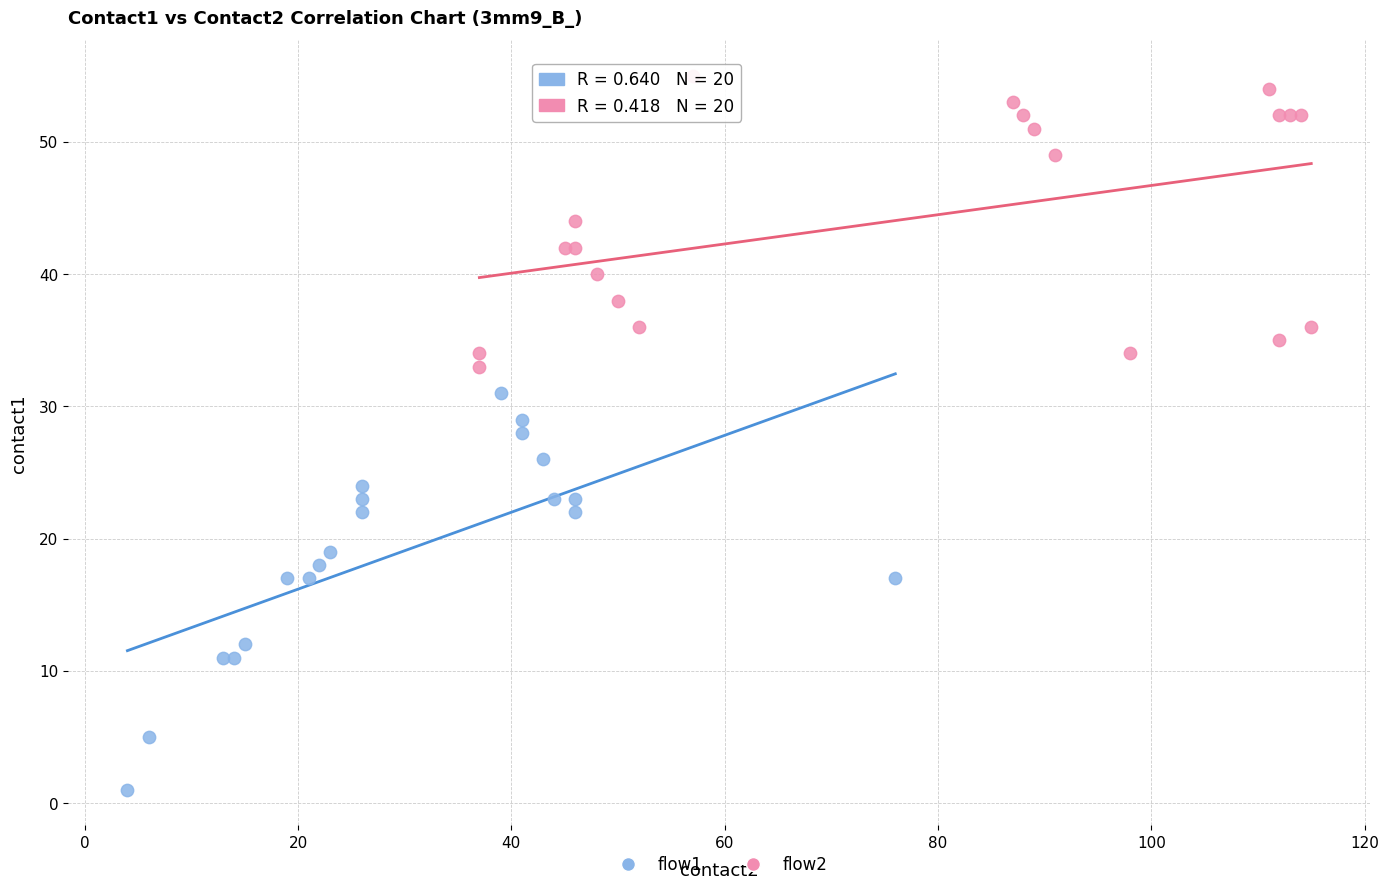

Which series has the widest spread of Y values?

flow1